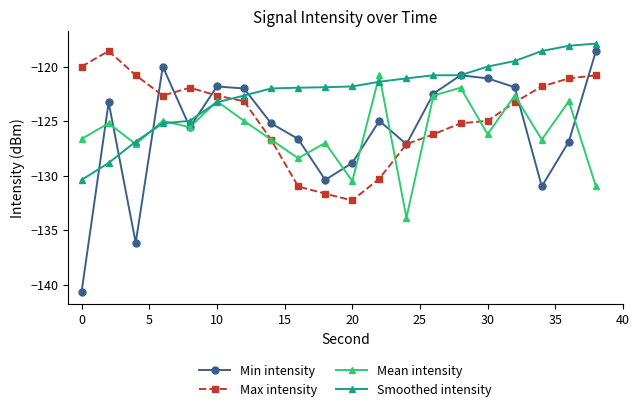

What is the value of the Min intensity point at the 11th from the left?

-128.8